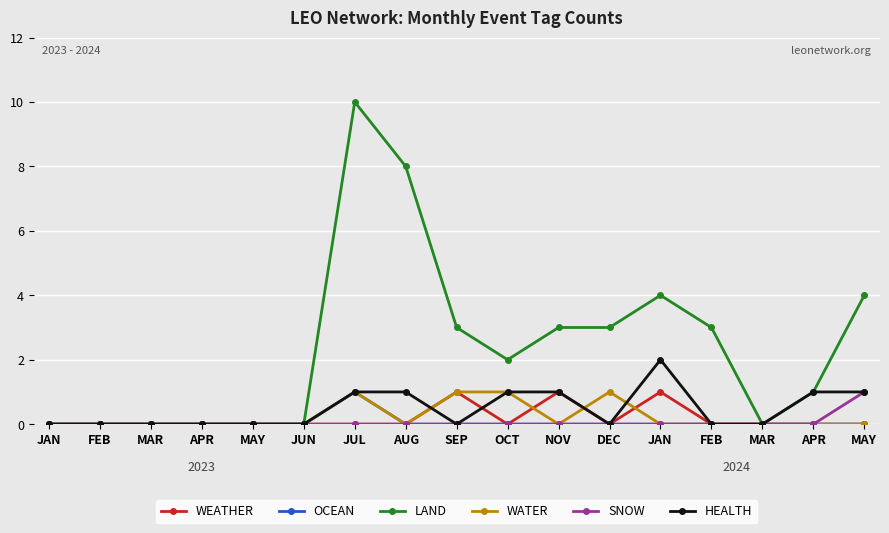

How many series are shown in this chart?

6